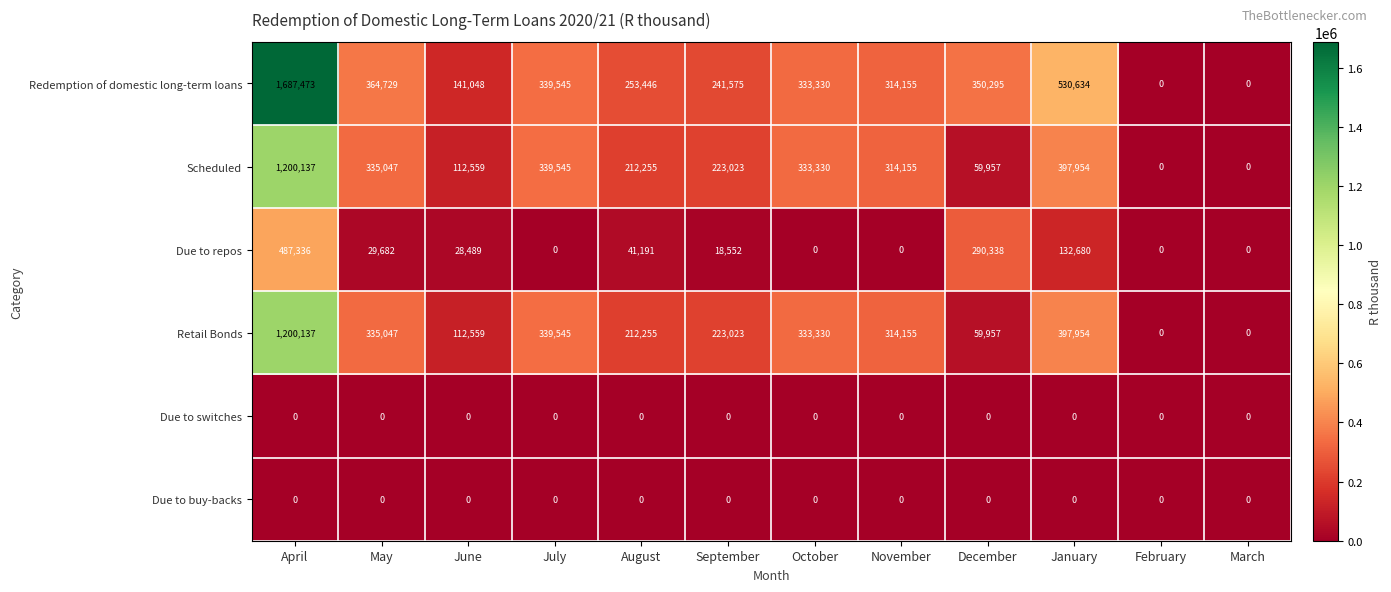

What is the spread (max minus min) of values at January?

530634